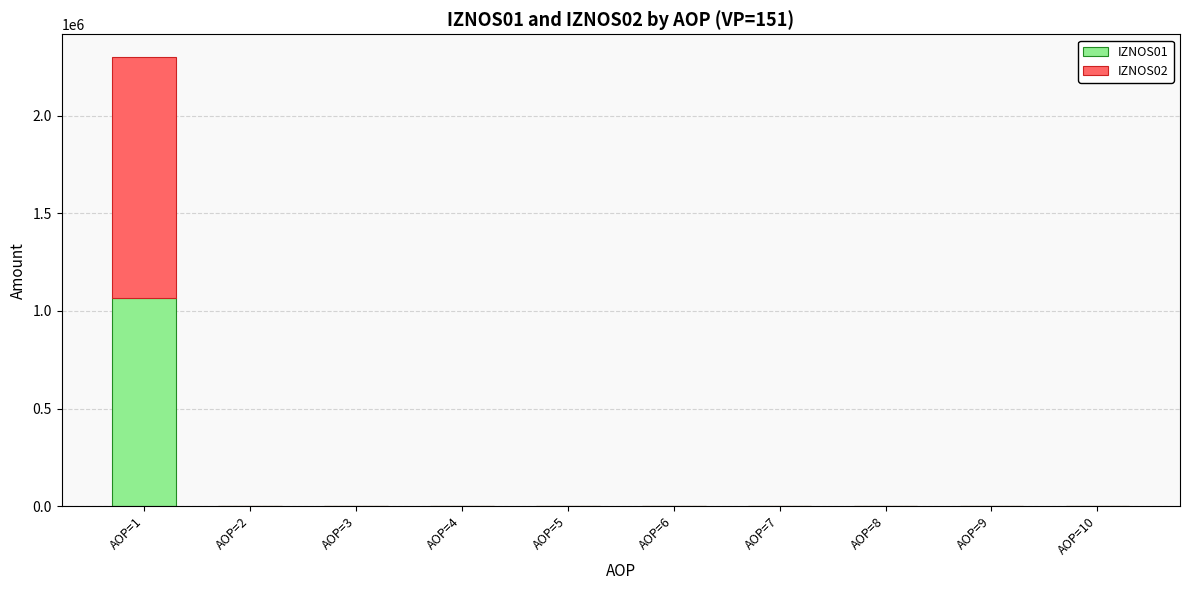

Are the bars horizontal?

No